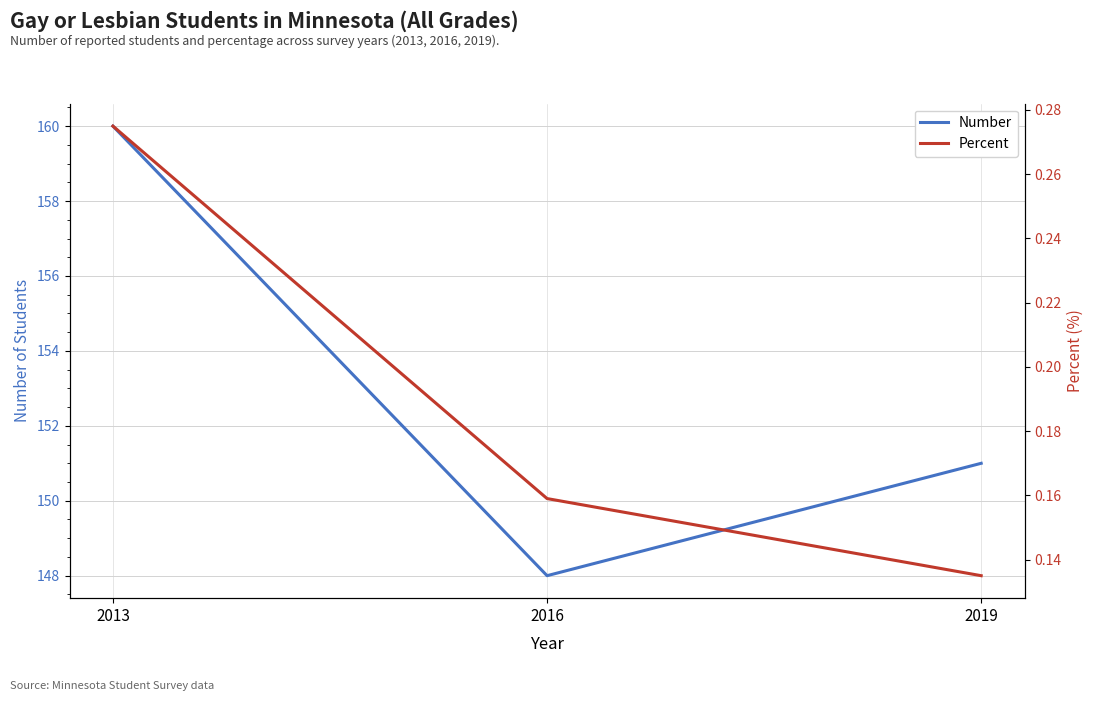

Which label corresponds to the smallest value in the chart?

2019